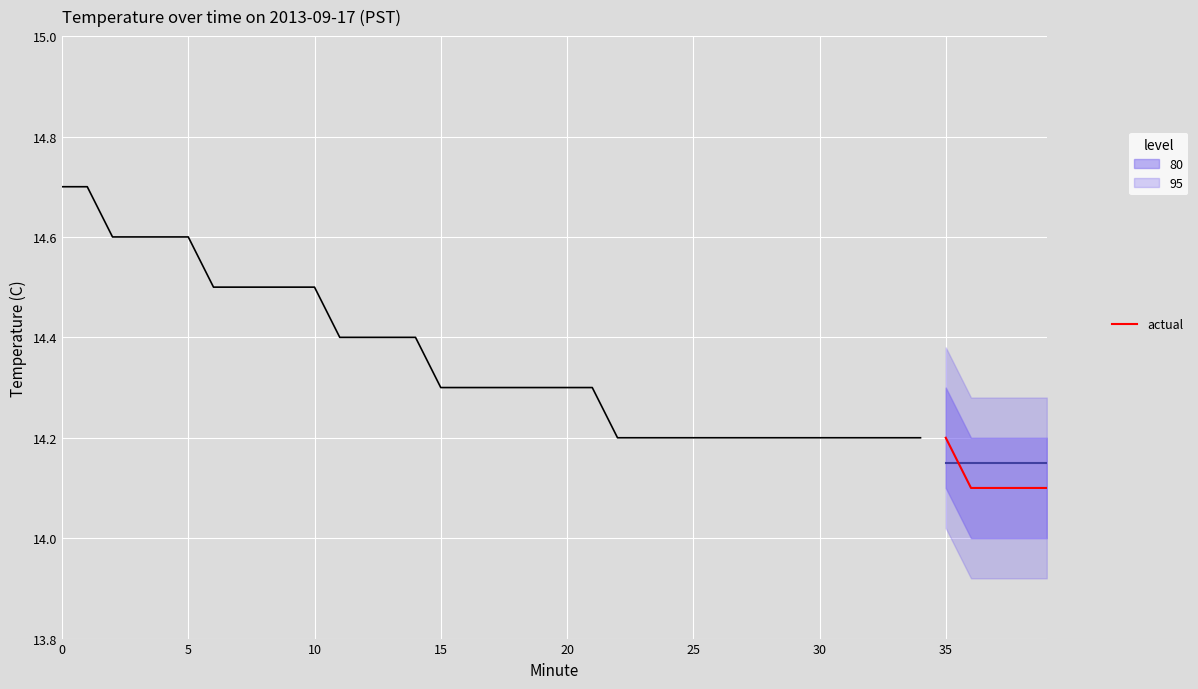

Rank the categories by value from lowest to highest.

36, 37, 38, 39, 22, 23, 24, 25, 26, 27, 28, 29, 30, 31, 32, 33, 34, 35, 15, 16, 17, 18, 19, 20, 21, 11, 12, 13, 14, 6, 7, 8, 9, 10, 2, 3, 4, 5, 0, 1